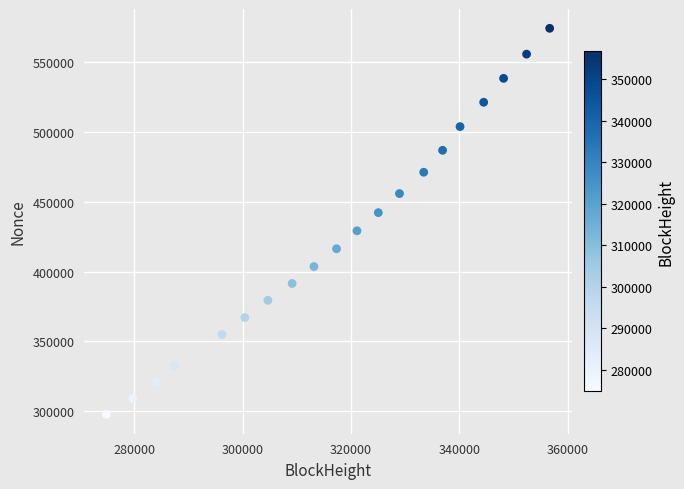

What is the range of Y values (max minus min)?

276703